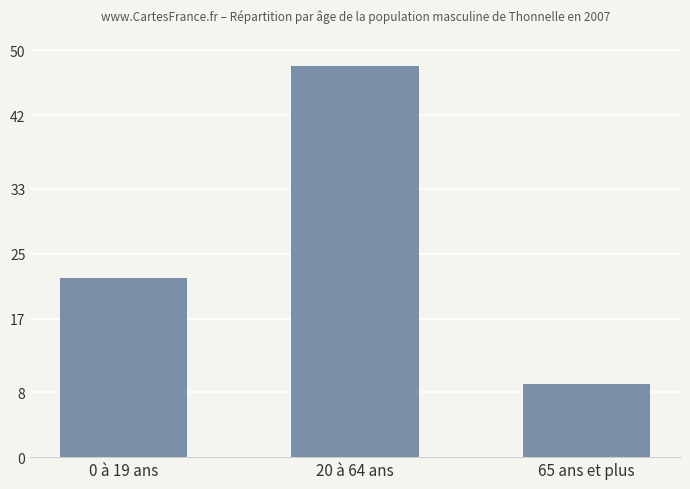

What is the sum of the values at 65 ans et plus and 20 à 64 ans?

57